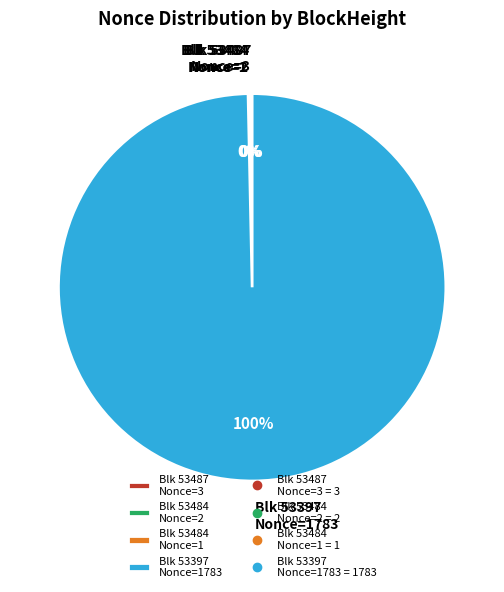

Is there a majority slice in this chart?

Yes